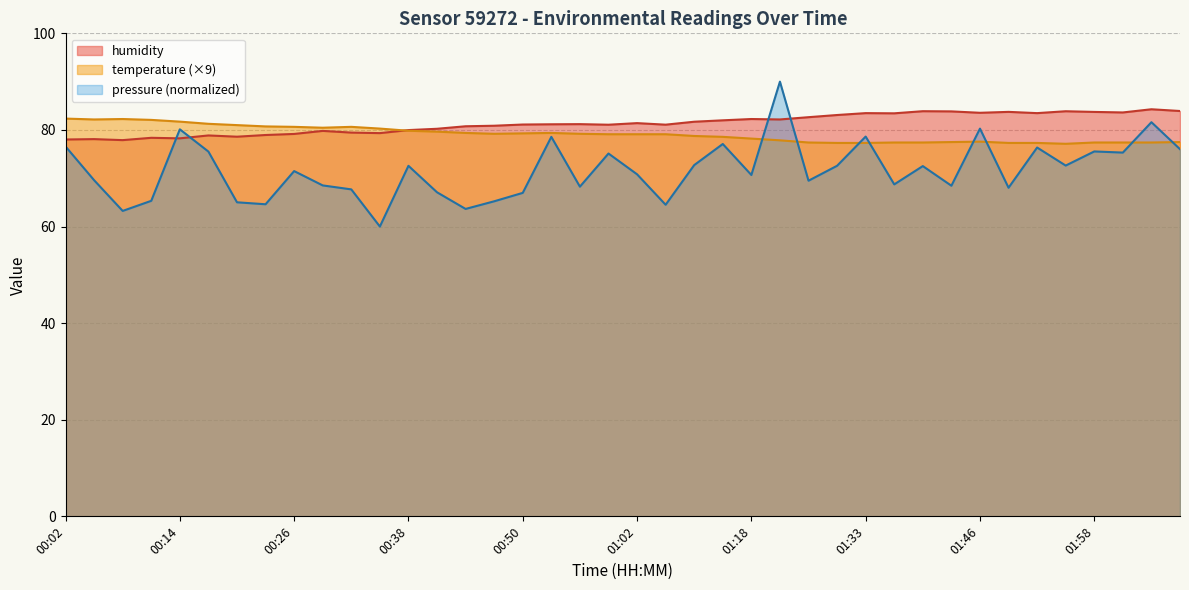

How many values in the temperature series exceed 79?

22